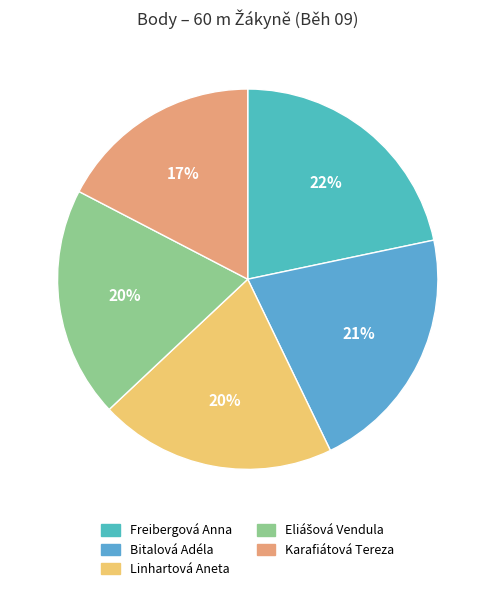

How much of the chart is everything except Bitalová Adéla?

78.9%